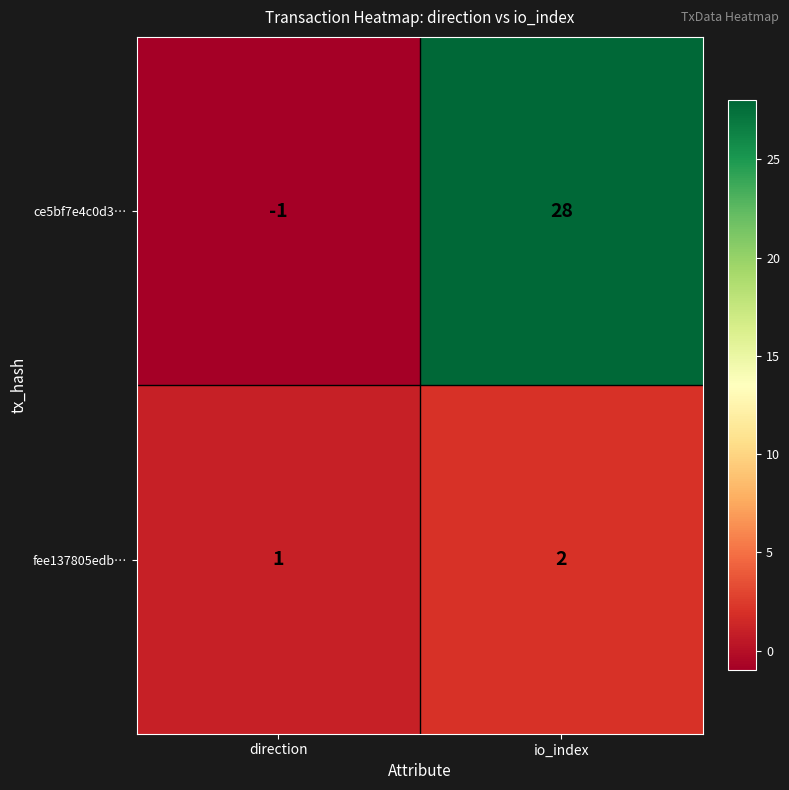

What is the difference between the highest and lowest values at io_index?

26